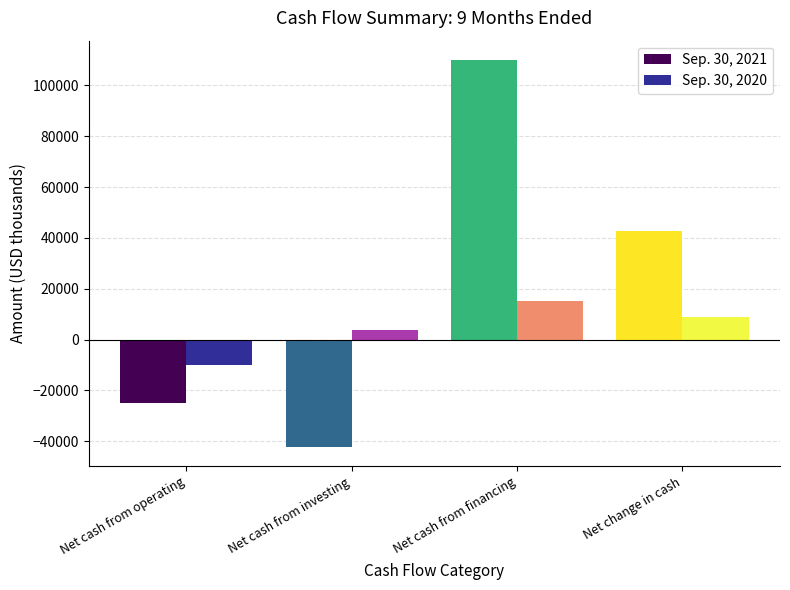

How many bars are there in each group?

2